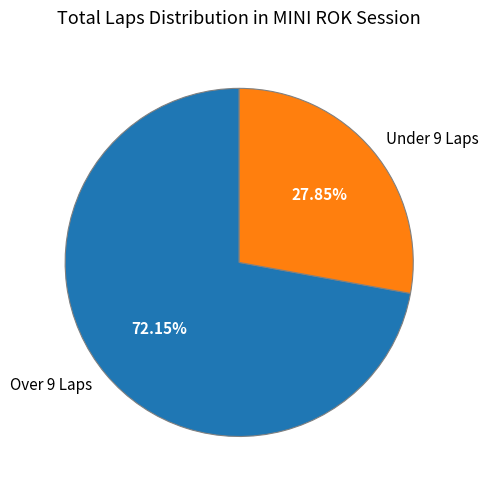

What is the smallest slice in the pie chart?

Under 9 Laps